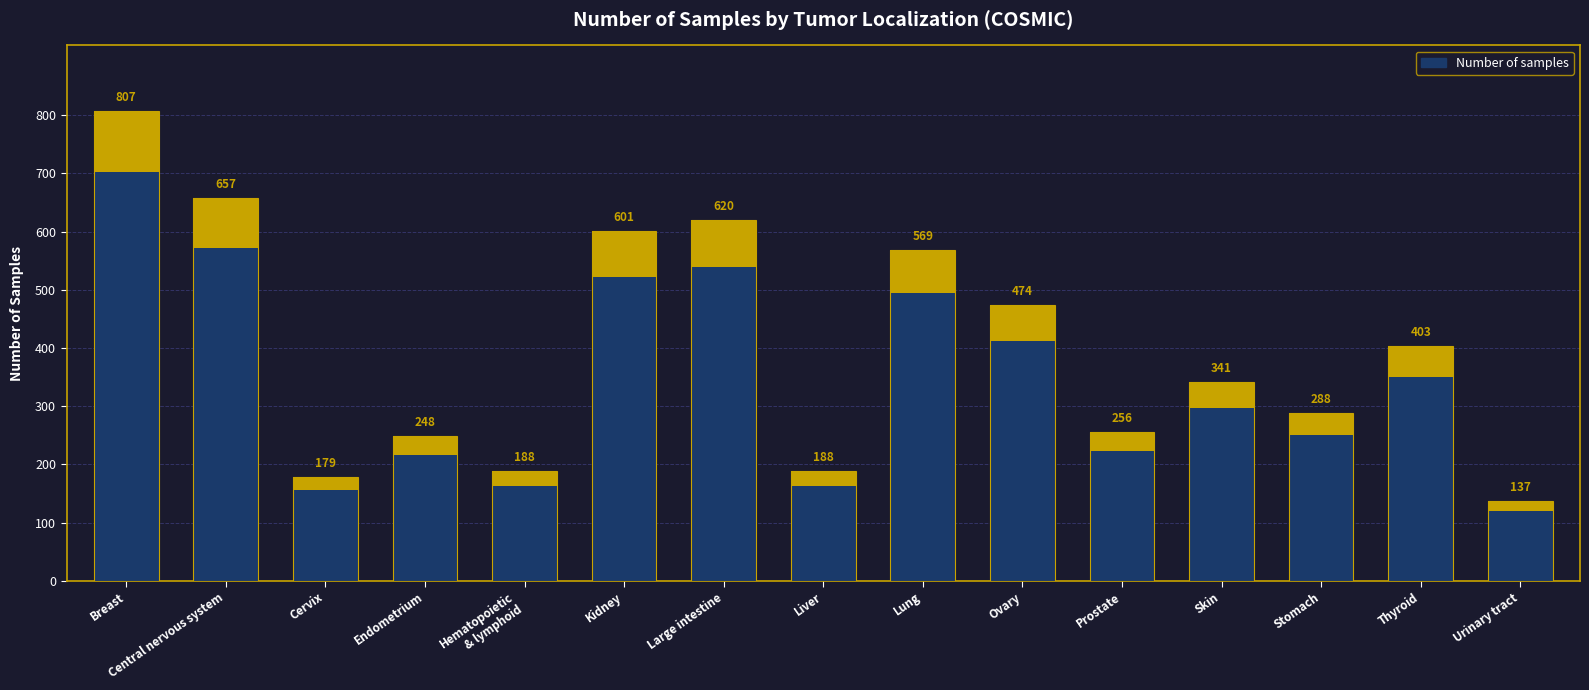

Reading left to right, extract all data points from this chart.

Breast=807	Central nervous system=657	Cervix=179	Endometrium=248	Hematopoietic
& lymphoid=188	Kidney=601	Large intestine=620	Liver=188	Lung=569	Ovary=474	Prostate=256	Skin=341	Stomach=288	Thyroid=403	Urinary tract=137